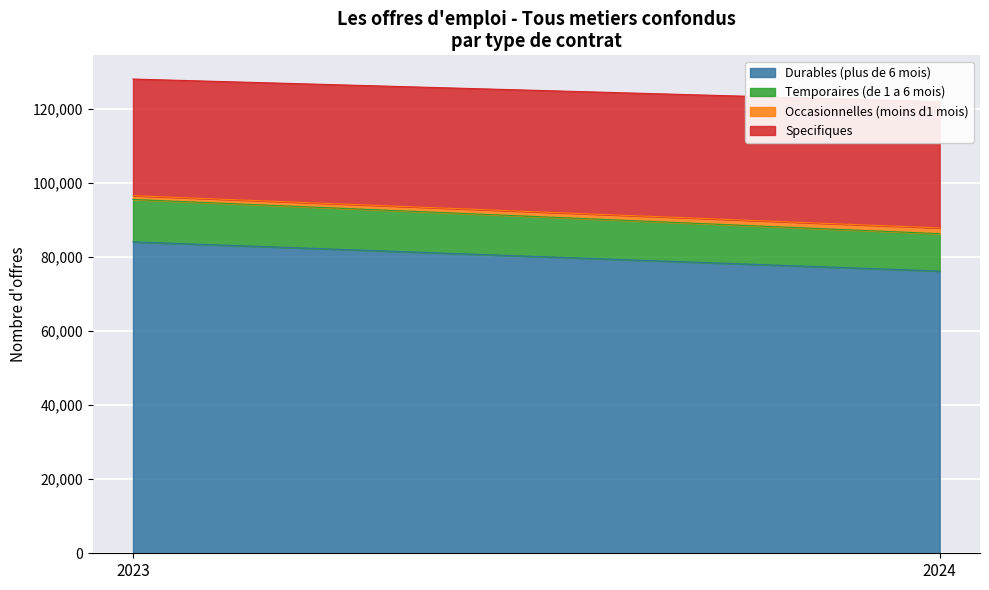

Which series has the largest range (max minus min)?

Durables (plus de 6 mois)